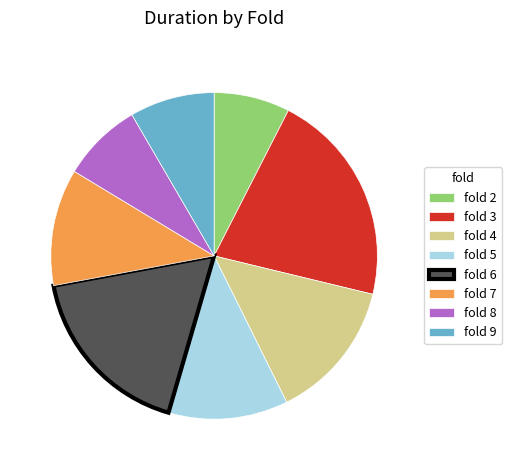

What is the largest slice in the pie chart?

fold 3